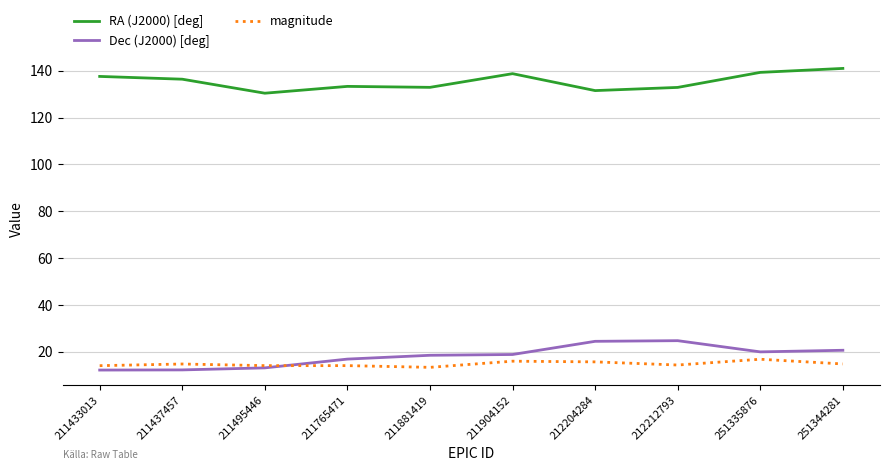

Rank the series by their maximum value, from lowest to highest.

magnitude, Dec (J2000) [deg], RA (J2000) [deg]